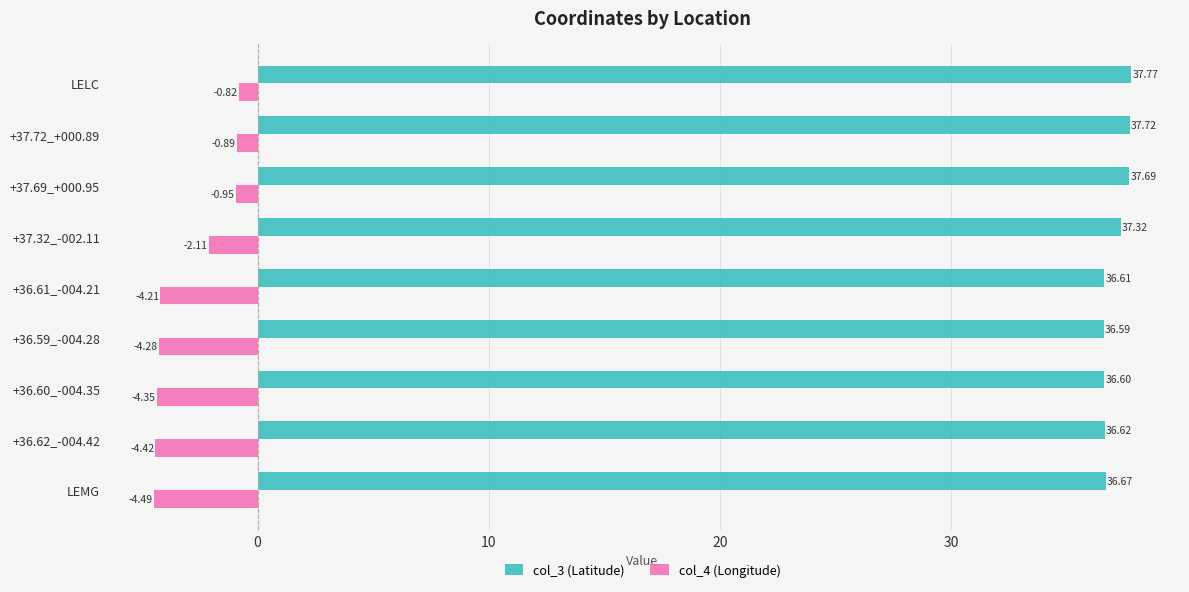

Which series has the largest range (max minus min)?

col_4 (Longitude)